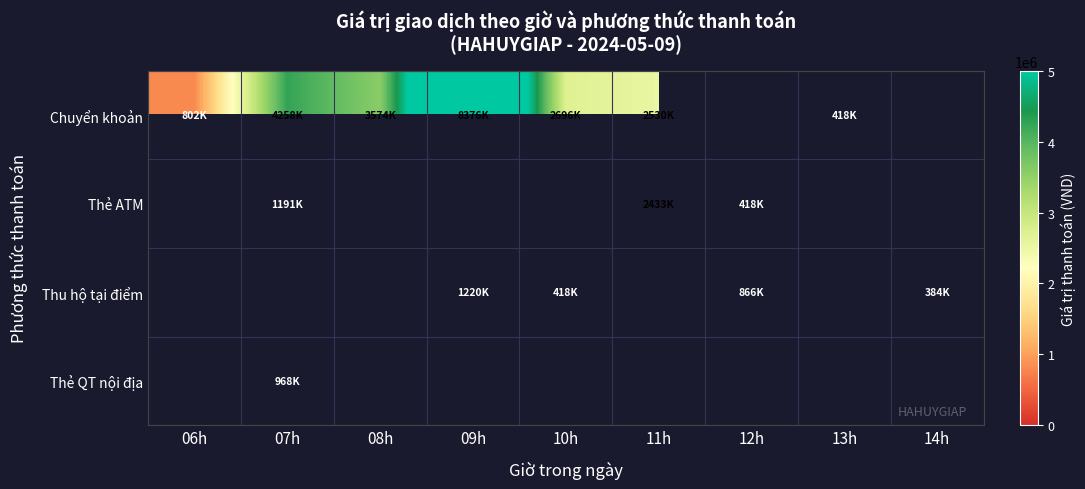

What is the difference between the highest and lowest values at 10h?

2278000.0